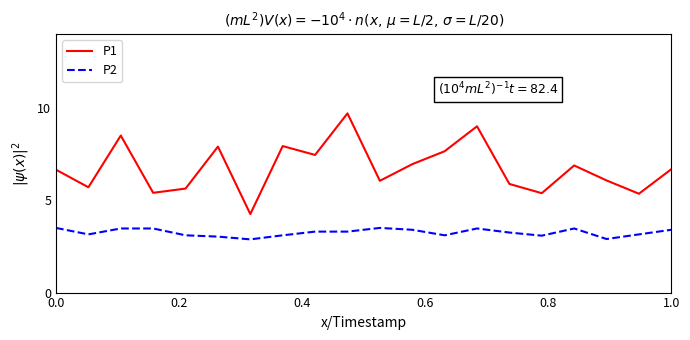

True or false: P2 and P1 cross at least once.

False